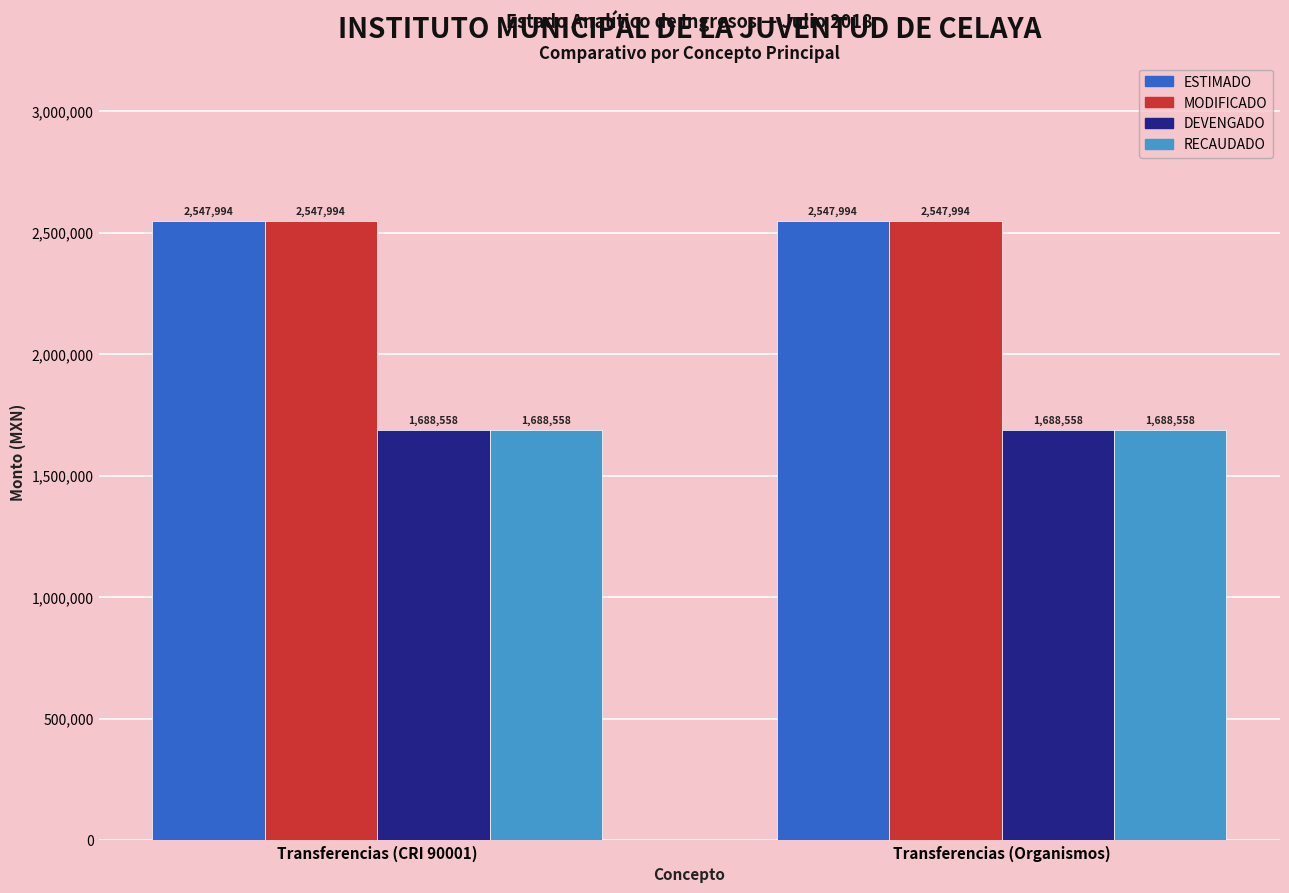

What is the sum of the MODIFICADO values at Transferencias (CRI 90001) and Transferencias (Organismos)?

5095988.0